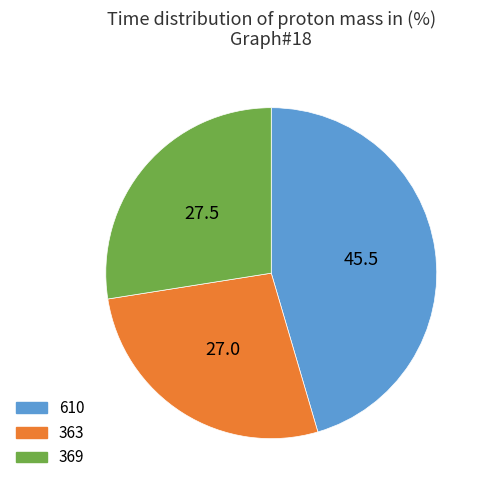

Which slice is the largest?

610